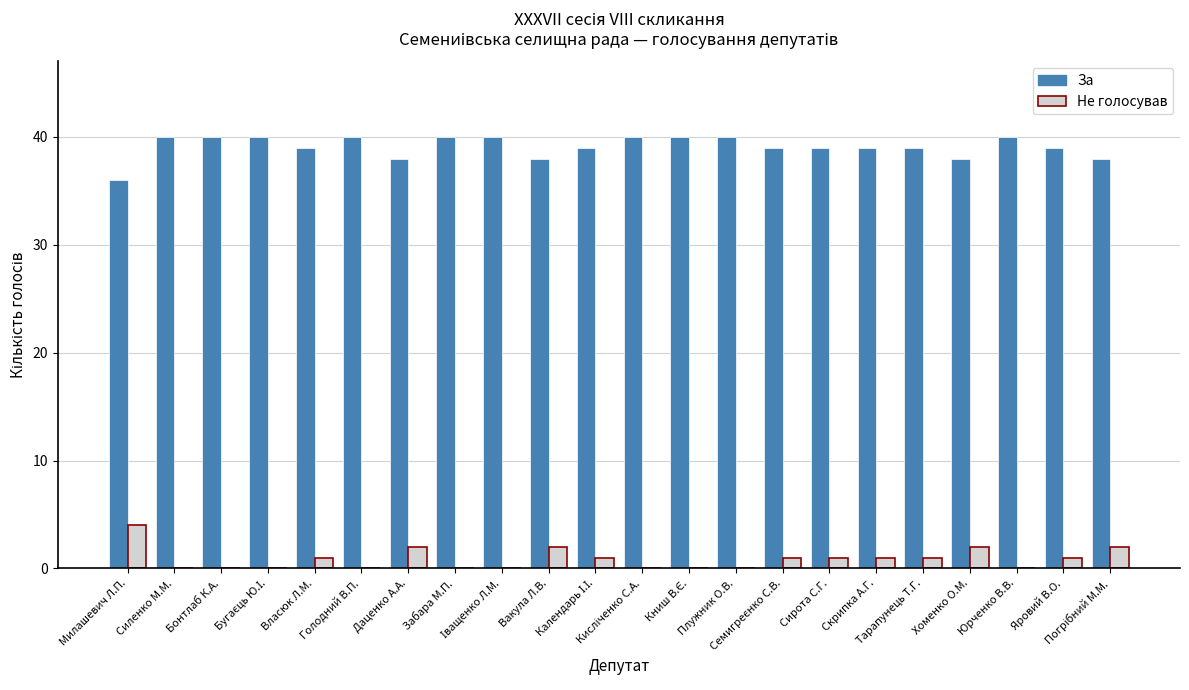

Which series has the largest total across all categories?

За